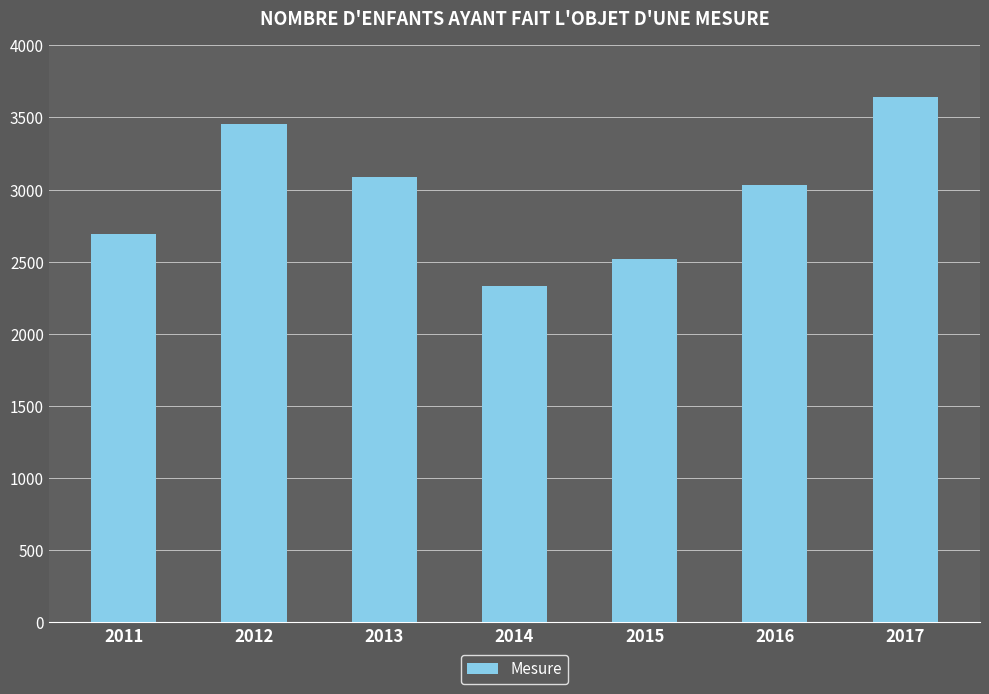

What is the value of the 3rd bar from the left?

3088